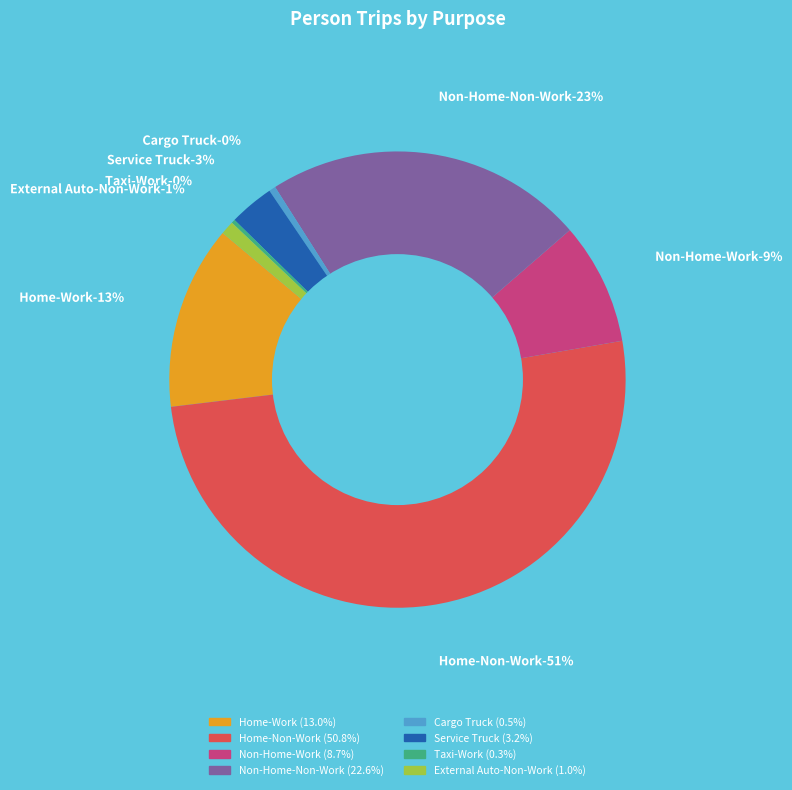

Between Non-Home-Work and Non-Home-Non-Work, which is larger?

Non-Home-Non-Work